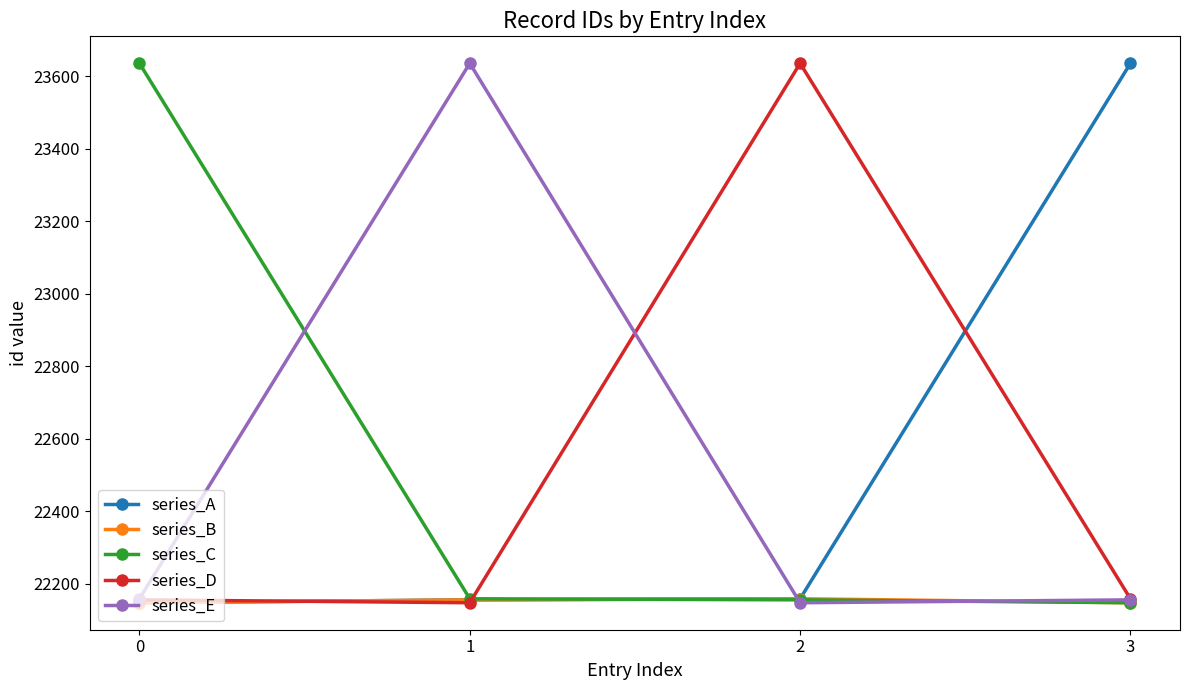

True or false: series_A has more than 2 points higher than both neighbors.

False